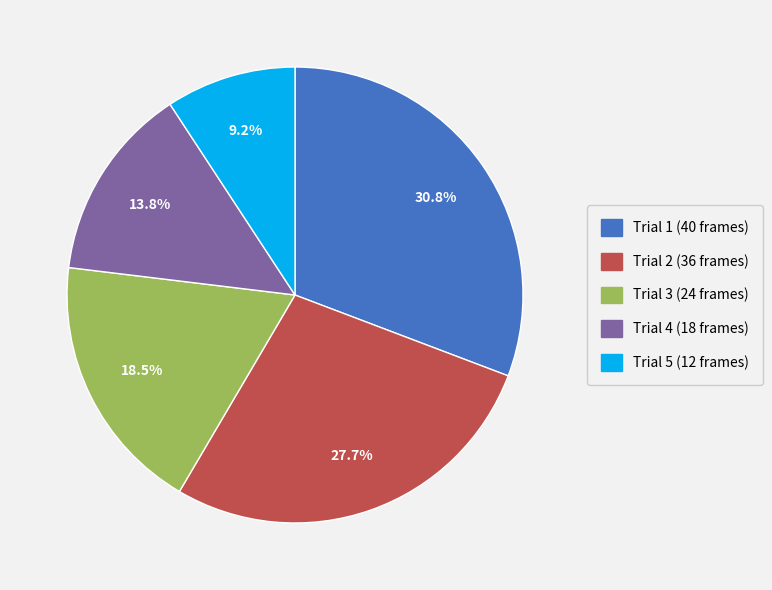

To the nearest percent, what portion does Trial 2 represent?

28%